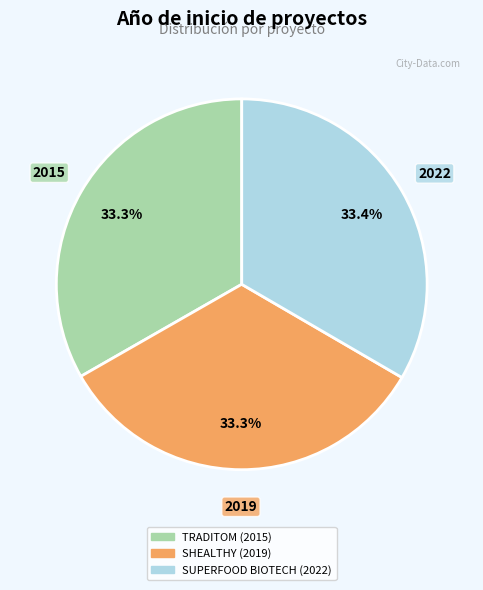

Do SUPERFOOD BIOTECH (2022) and TRADITOM (2015) together represent more than half of the pie?

Yes